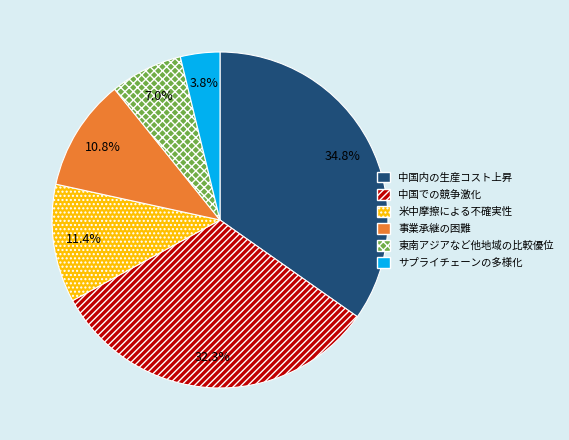

How many slices are in this pie chart?

6